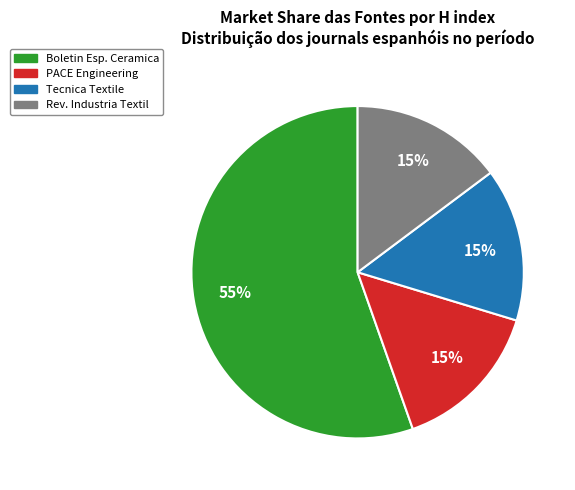

Does any single category account for the majority?

Yes